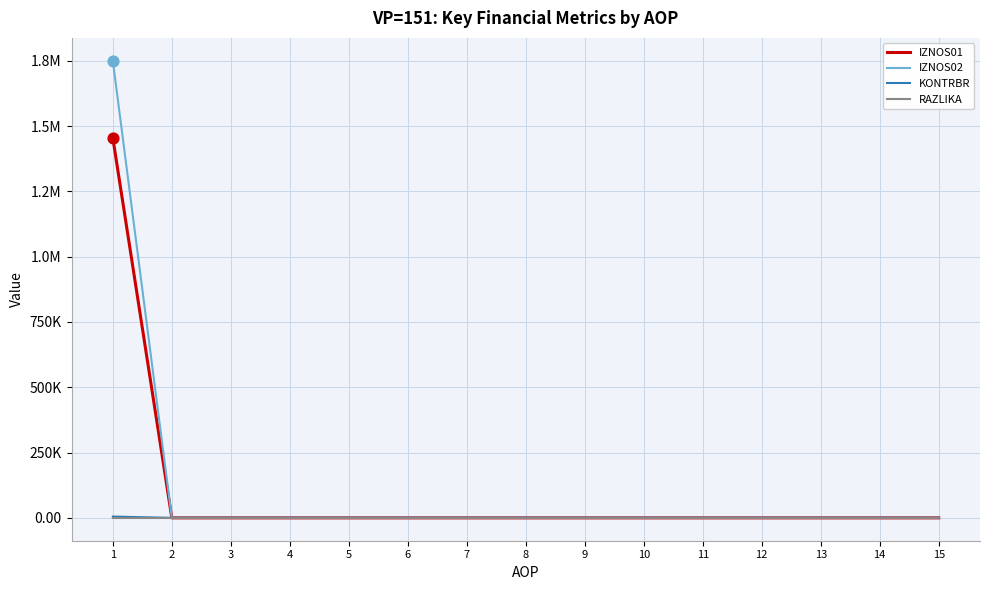

What are all the series names shown in the legend?

IZNOS01, IZNOS02, KONTRBR, RAZLIKA